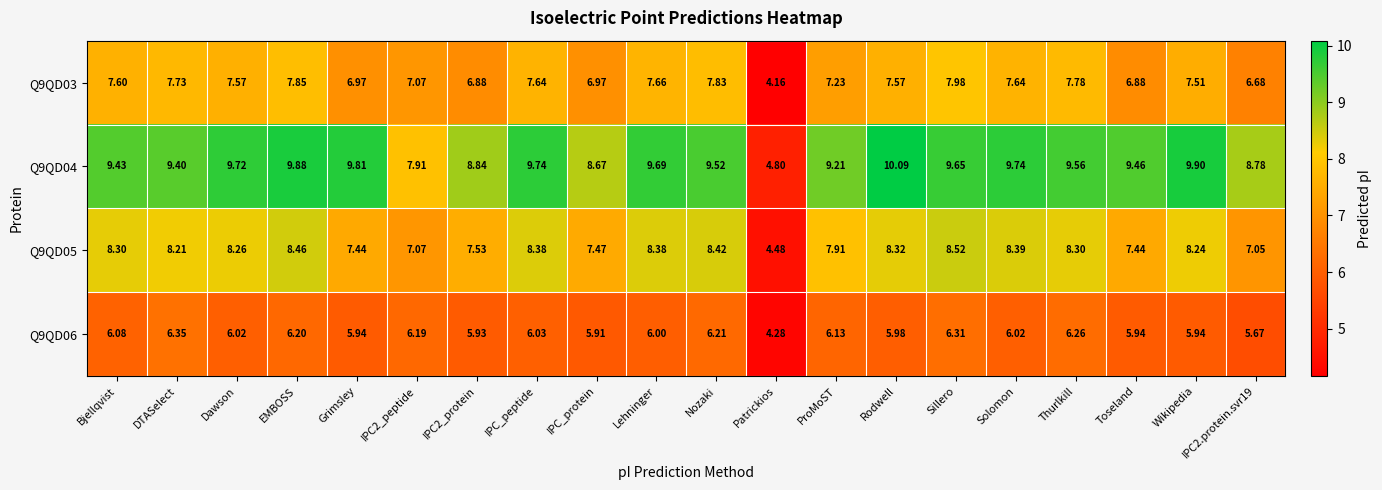

Where does the Q9QD03 series first go above 7?

Bjellqvist